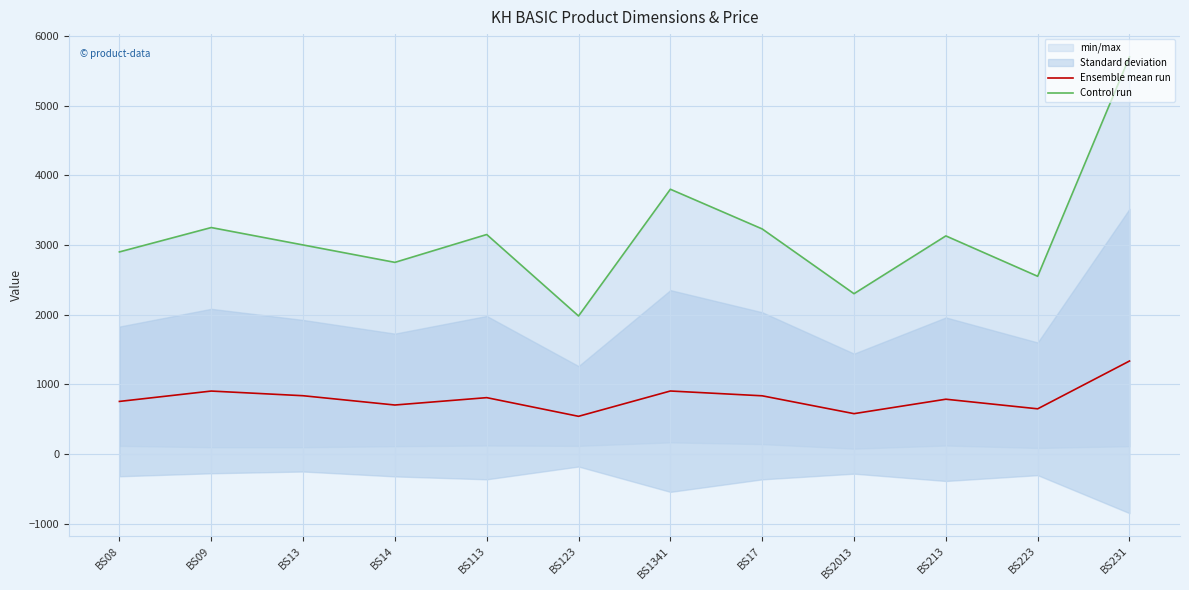

What is the highest value of the Ensemble mean run series?

1333.4